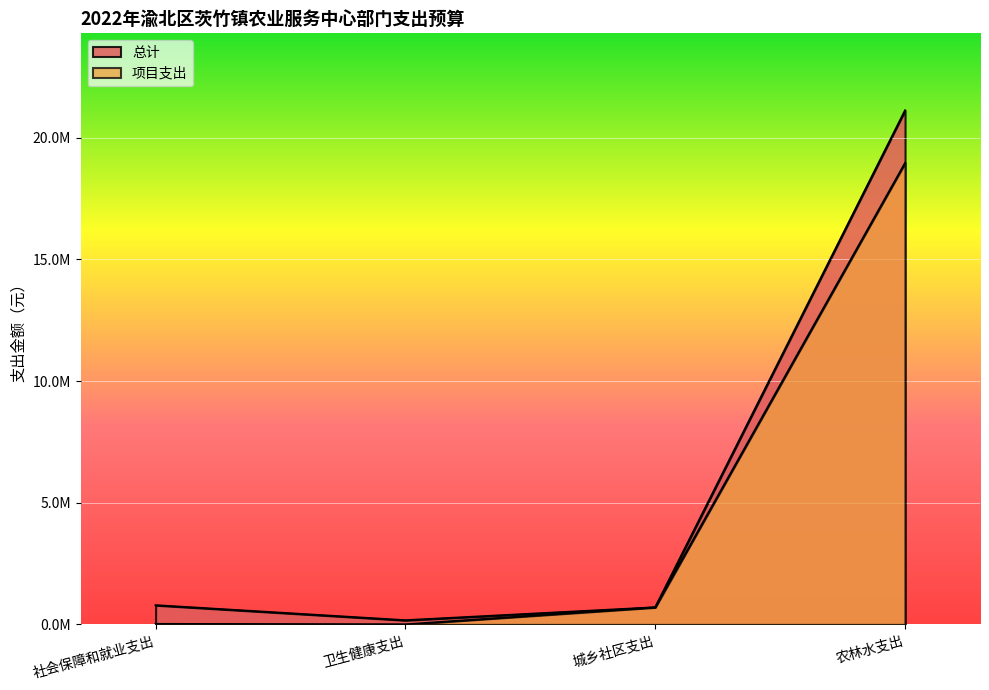

Which series has the largest total across all categories?

总计